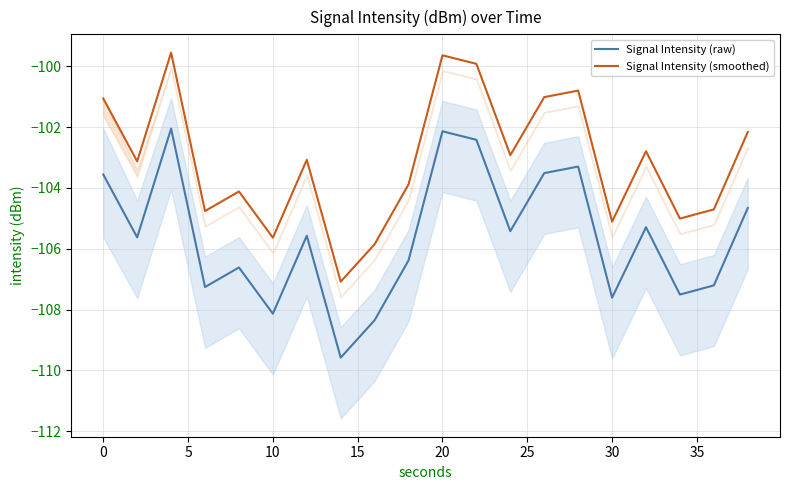

The Signal Intensity (smoothed) series shows -101.1 at 0. True or false?

True